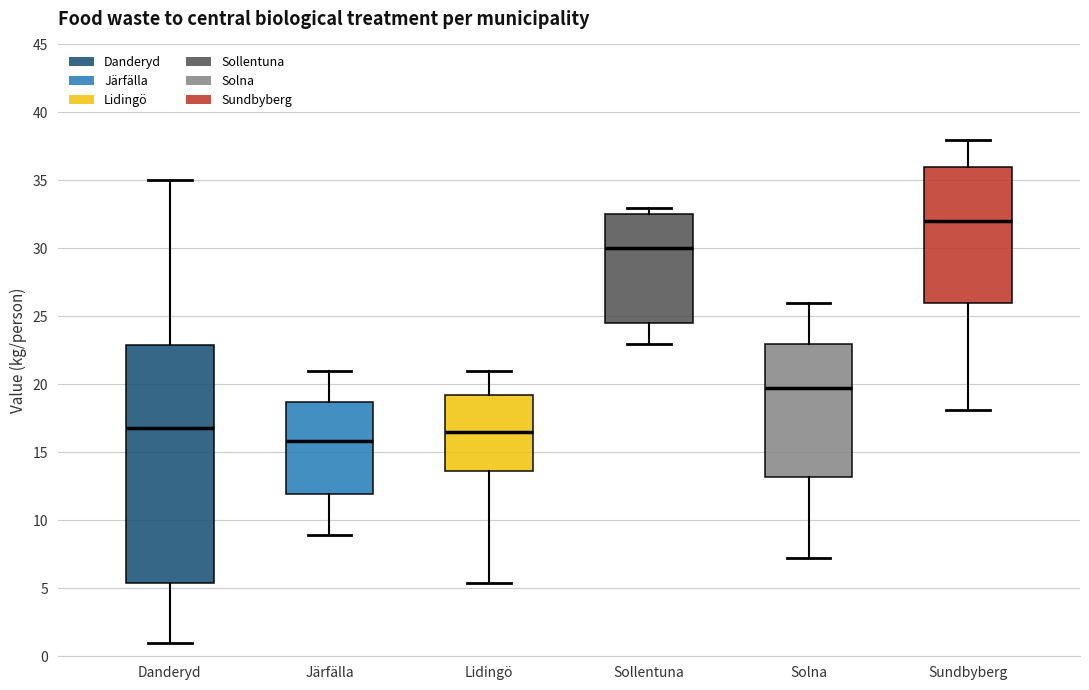

Which box has the highest median line?

Sundbyberg